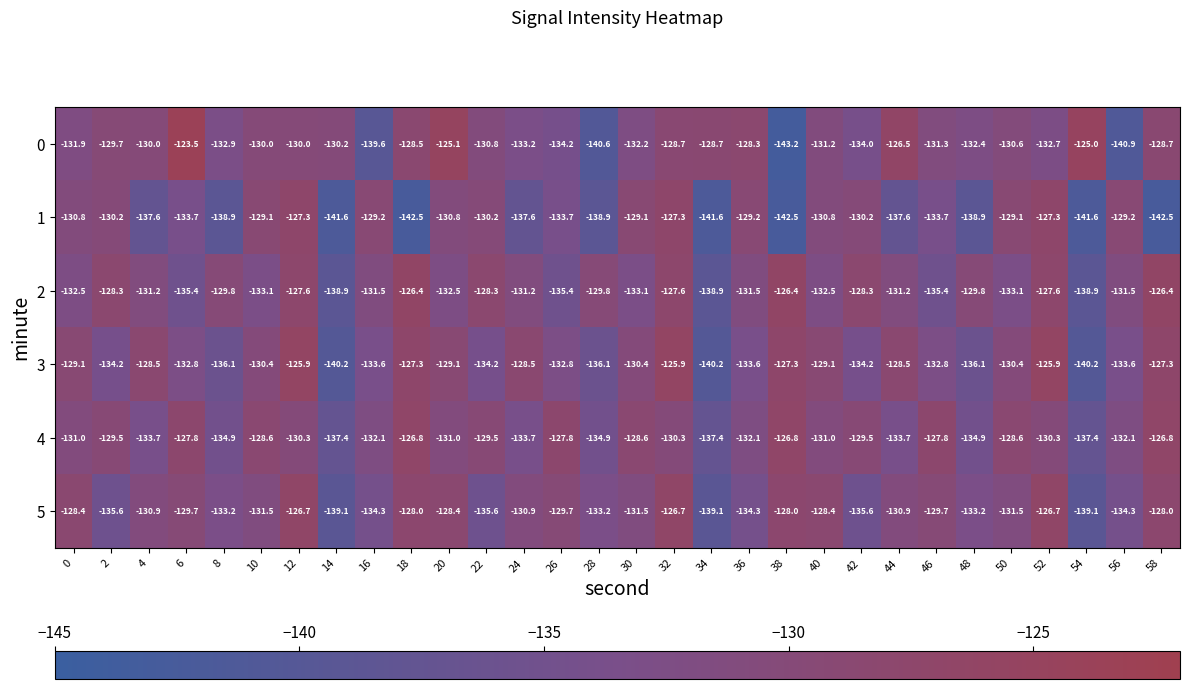

What is the spread (max minus min) of values at 6?

11.9